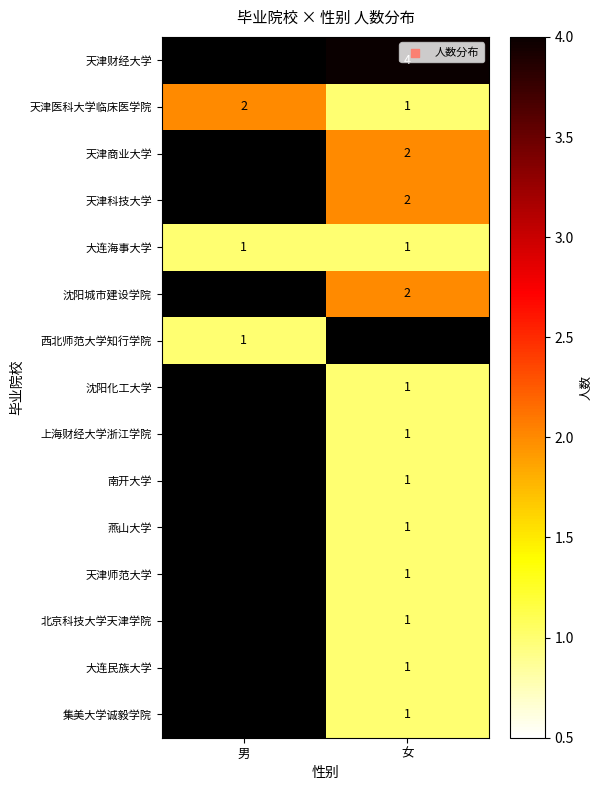

The 南开大学 series shows -1 at 男. True or false?

False